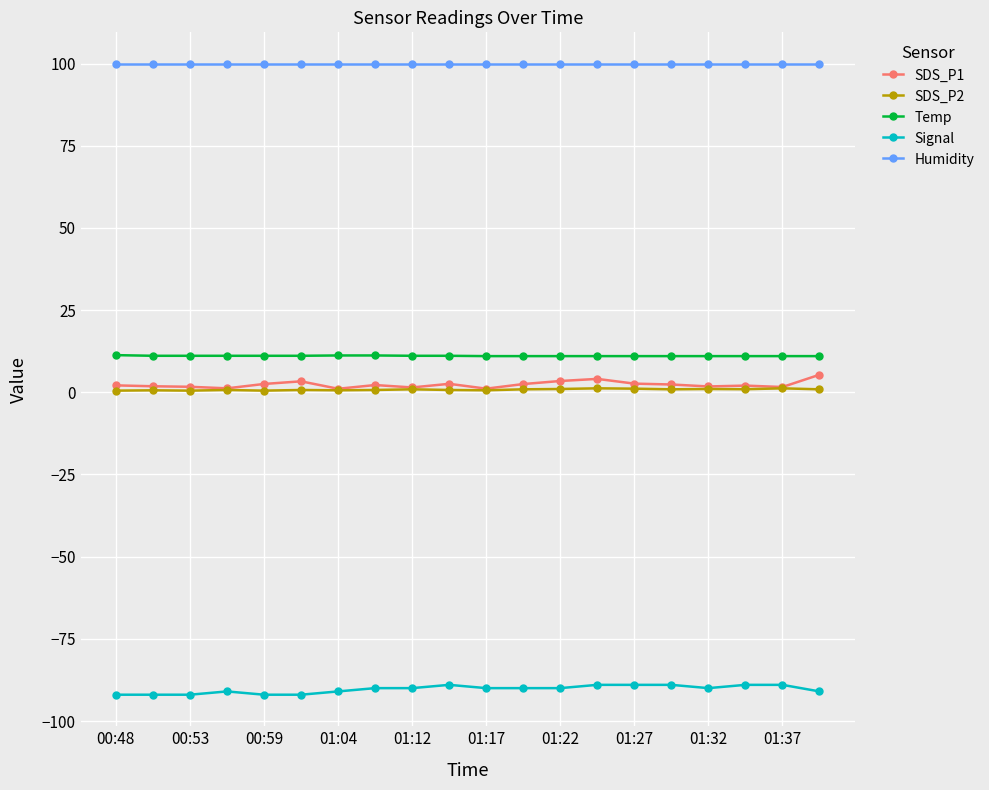

True or false: SDS_P2 has more than 2 interior local peaks.

True